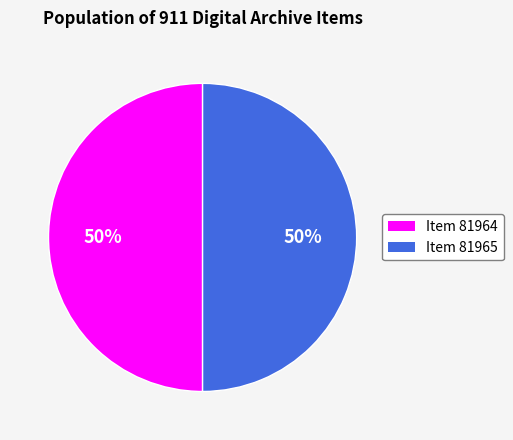

Approximately how many times larger is the value at Item 81964 compared to Item 81965?

1.0